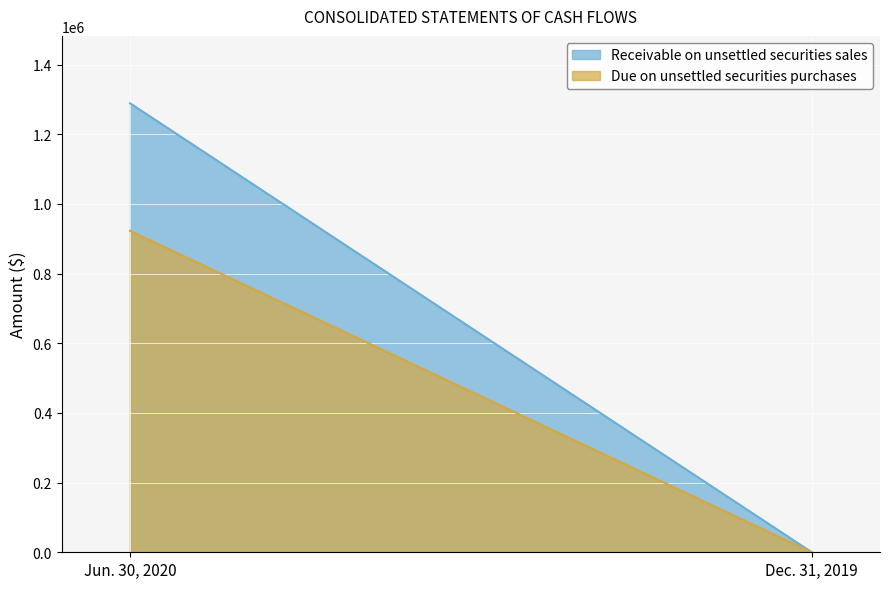

The value of Due on unsettled securities purchases at Jun. 30, 2020 is 396200. True or false?

False